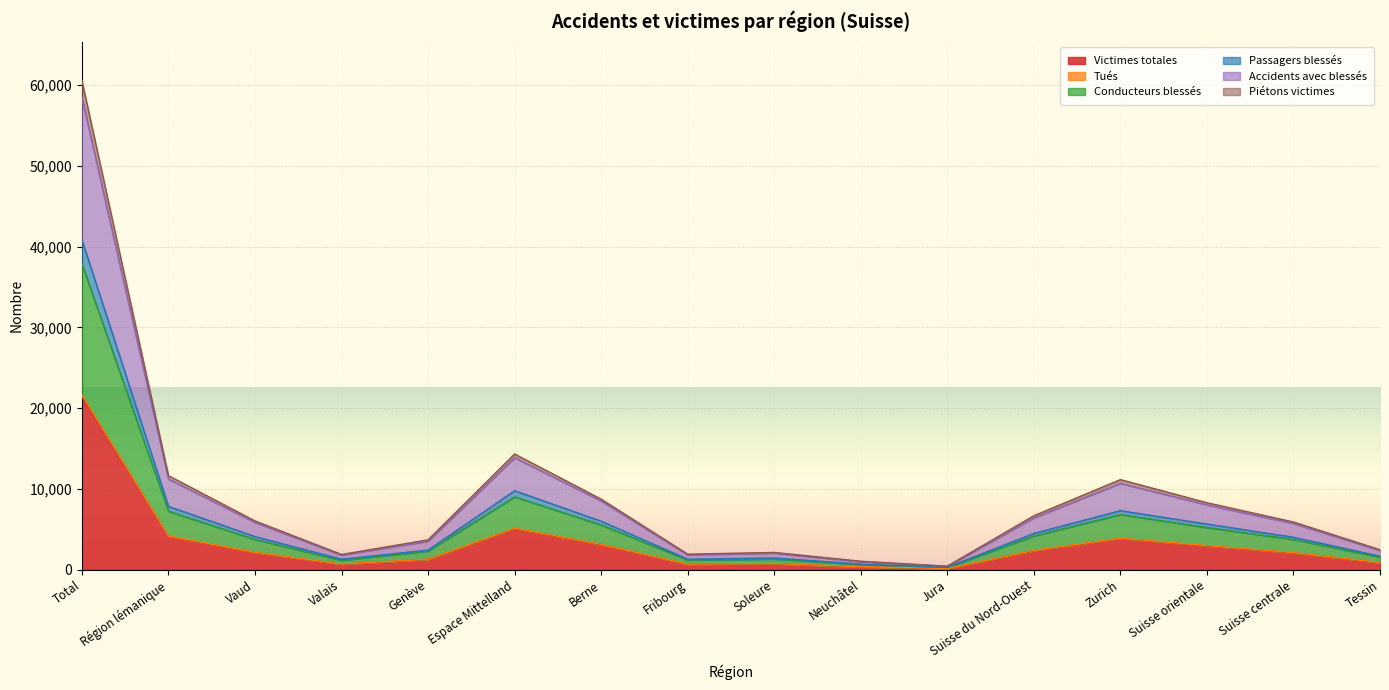

What is the highest value of the Victimes totales series?

21467